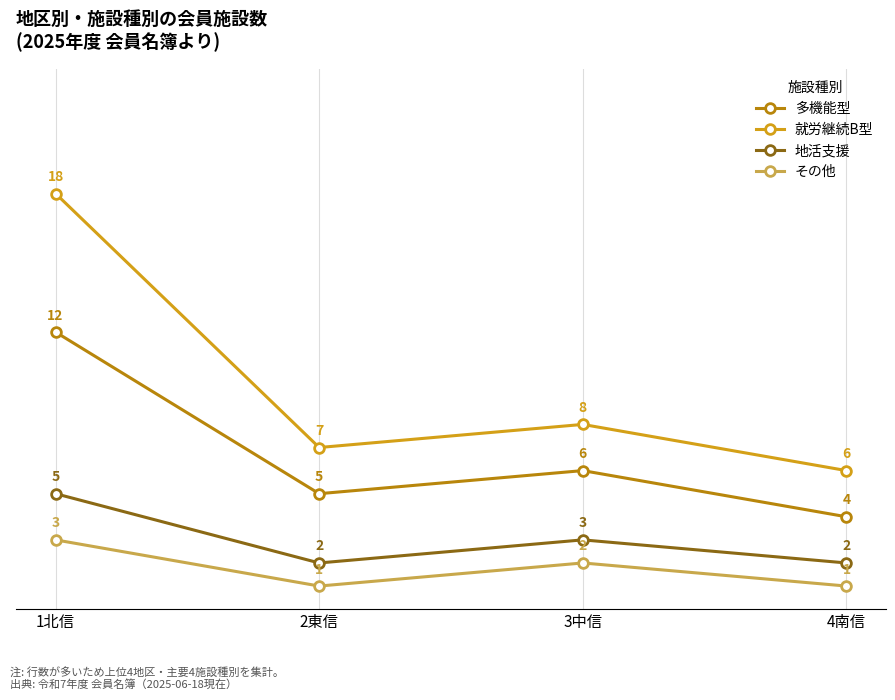

The value of その他 at 3中信 is 2. True or false?

True